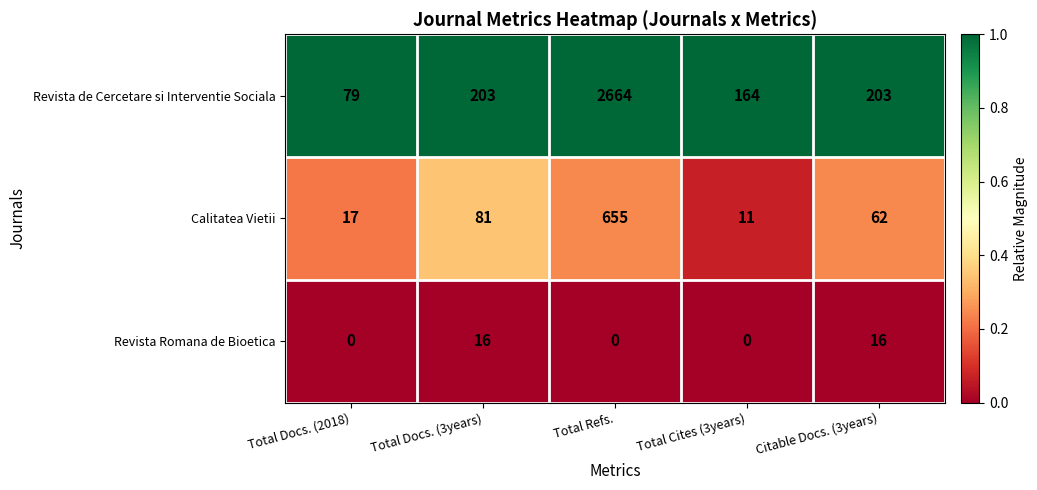

Count the number of categories in the chart.

5